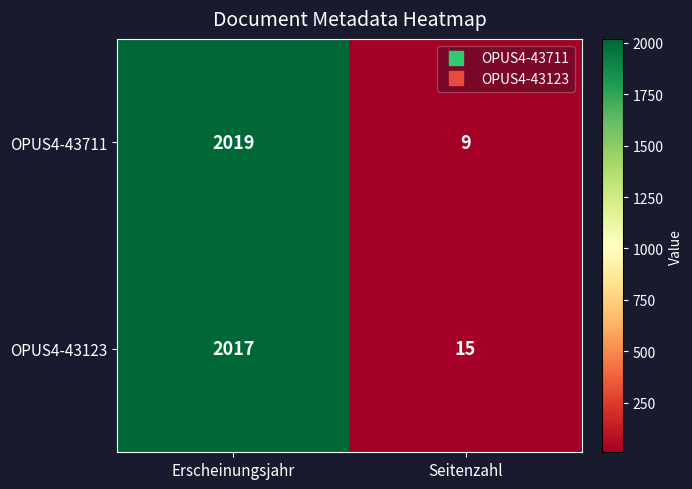

What value does the OPUS4-43711 series have at Seitenzahl?

9